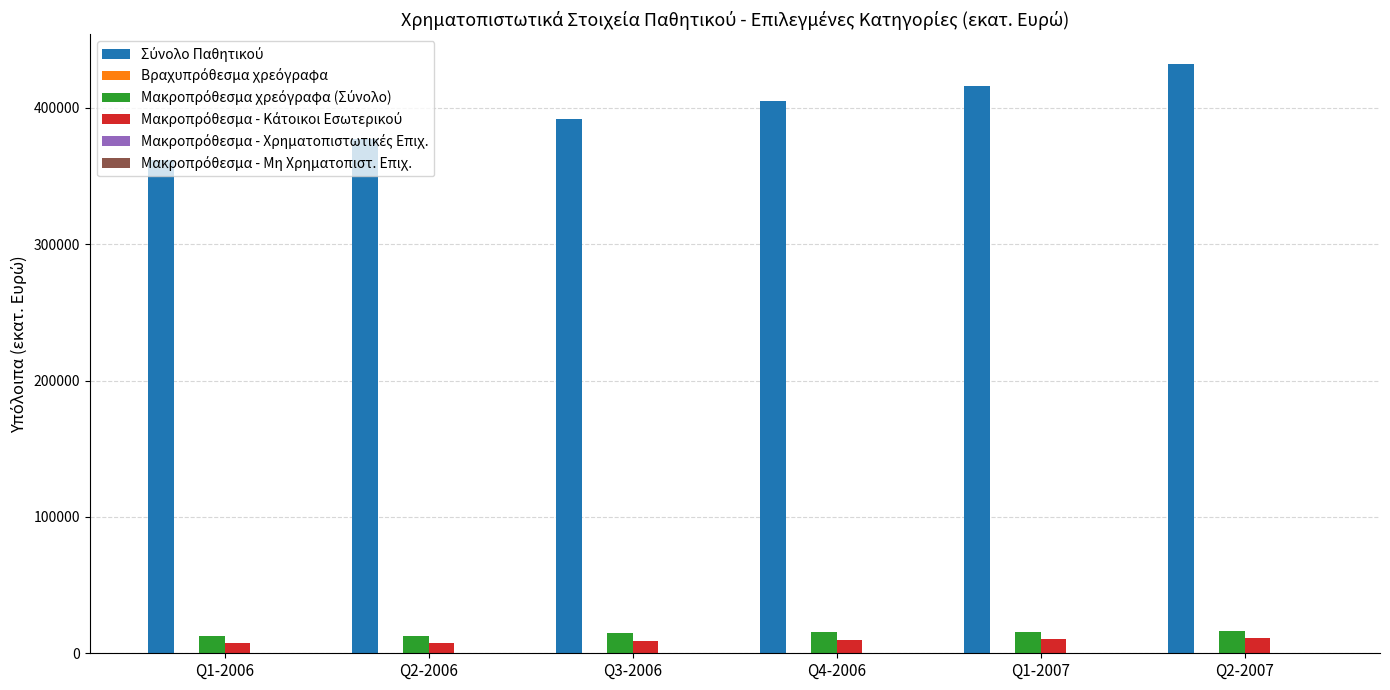

At which category does the chart reach its peak across all series?

Q2-2007